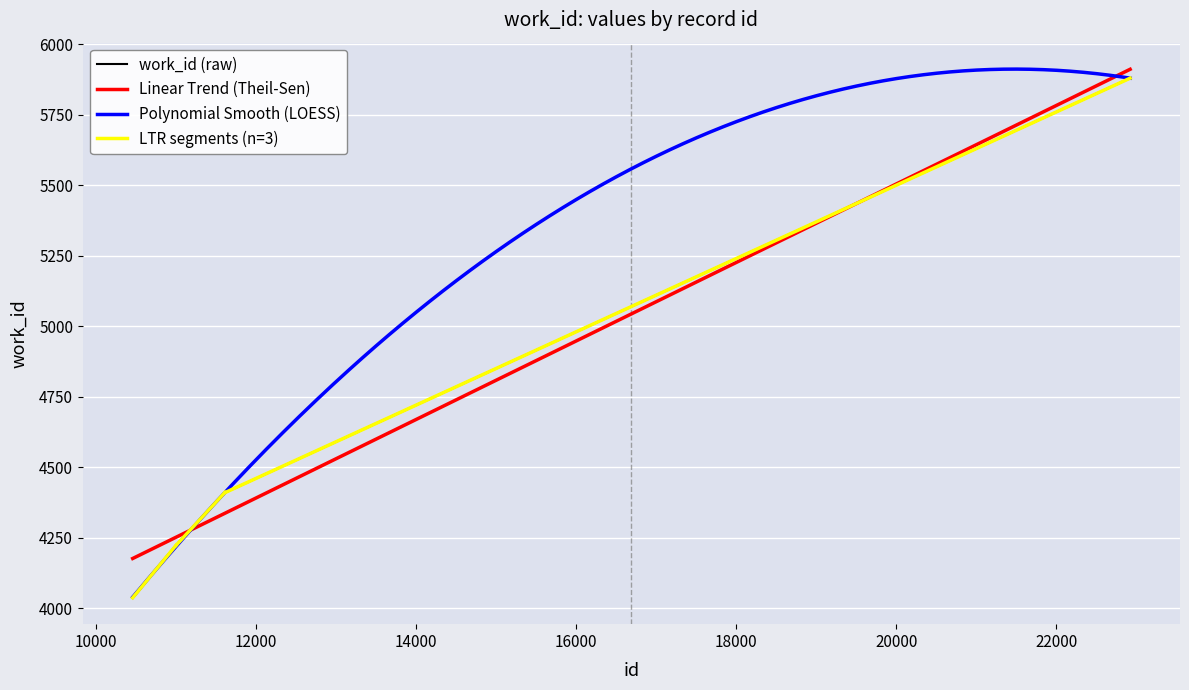

List the labels in order of value, largest first.

22923, 11613, 11616, 11618, 11620, 11621, 11005, 11006, 10463, 10464